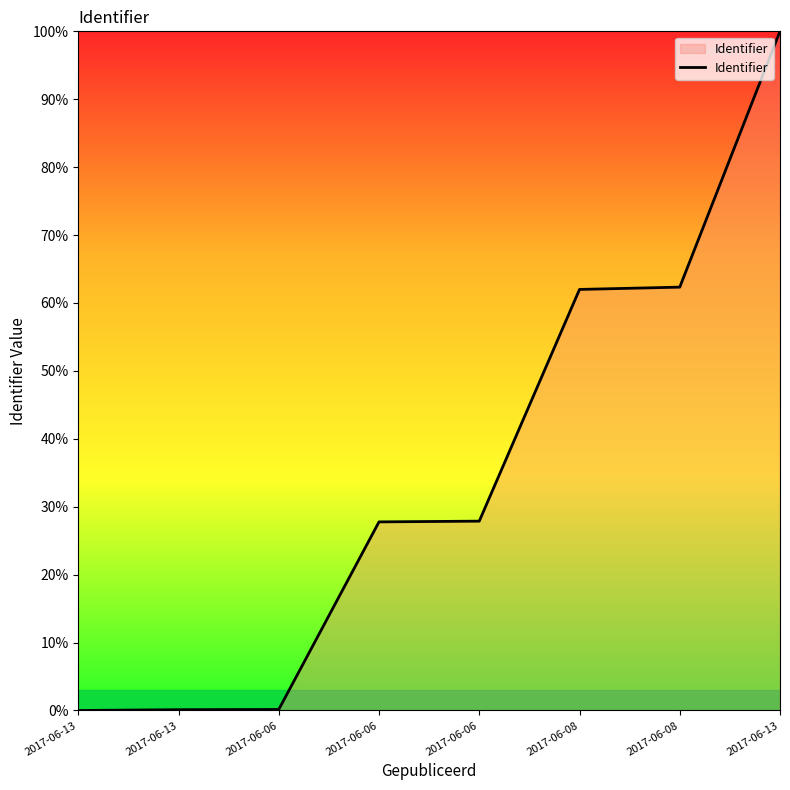

Does the chart have visible grid lines?

No